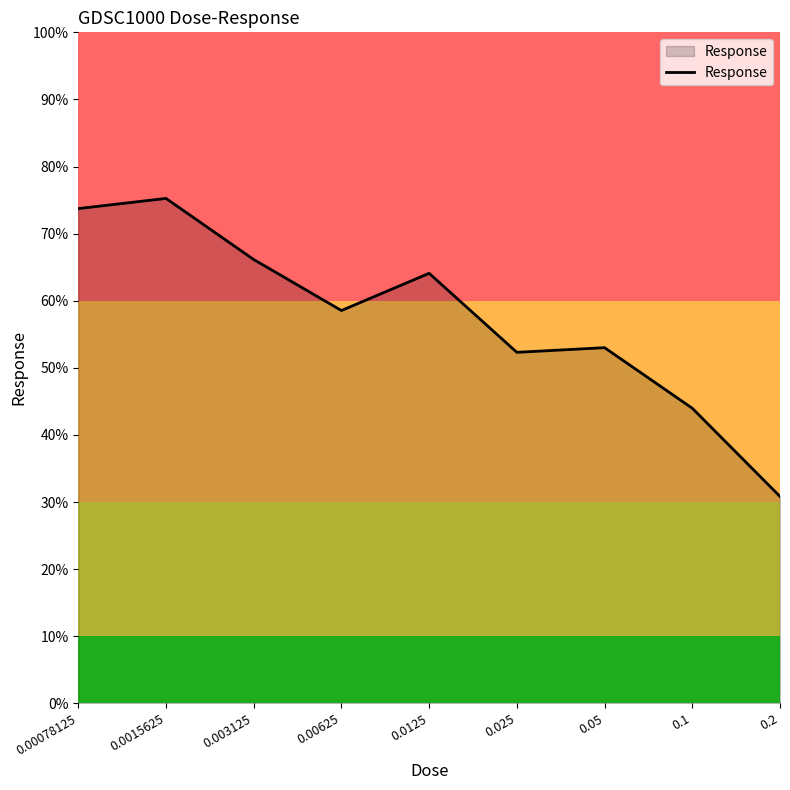

Where does the data first go above 58?

0.00078125